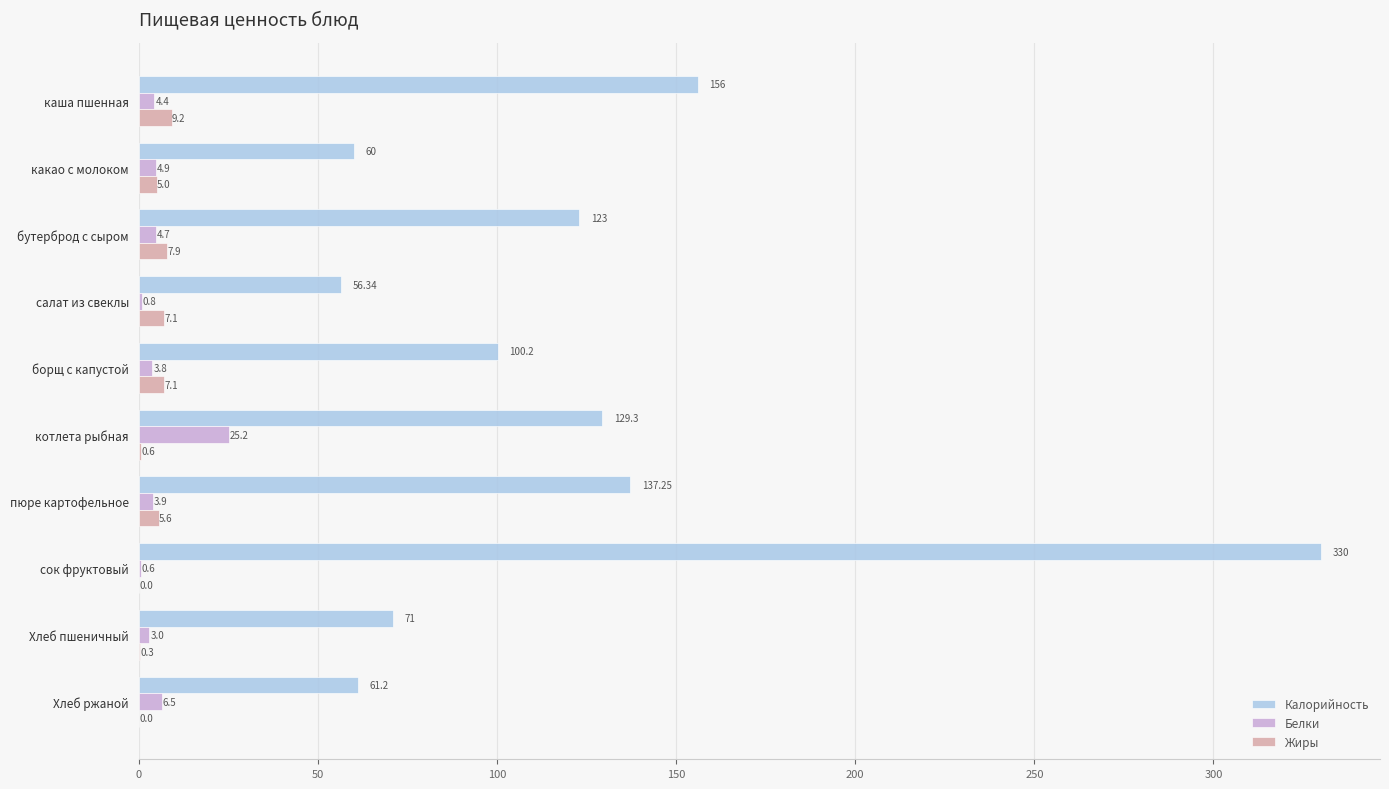

At which category is the sum across all series the highest?

сок фруктовый